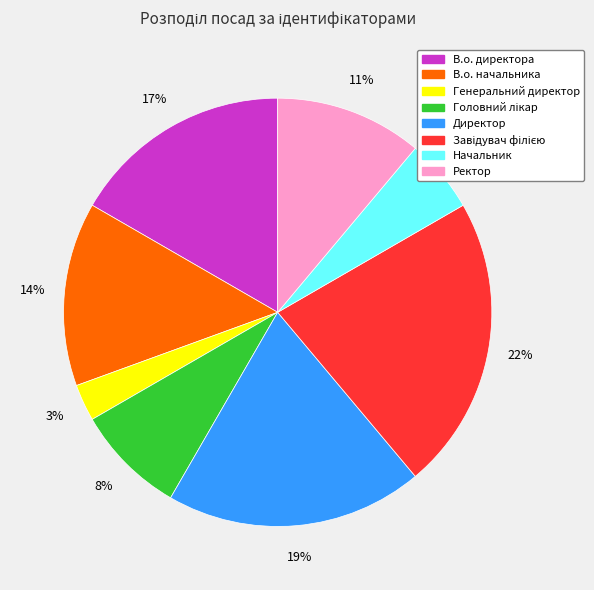

Approximately how many times larger is the value at Начальник compared to В.о. начальника?

0.4